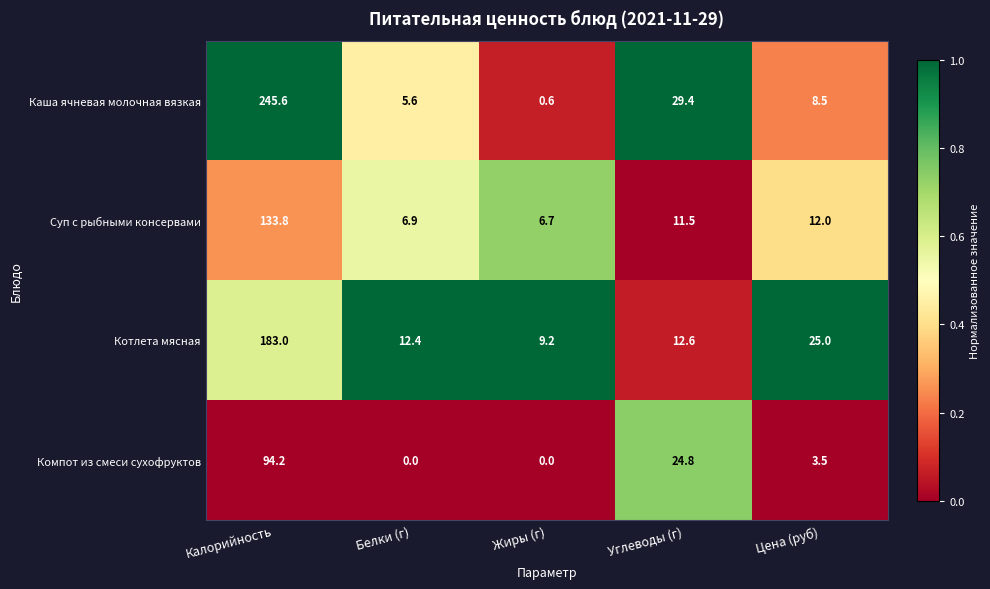

Rank the series at Калорийность from highest to lowest value.

Каша ячневая молочная вязкая, Котлета мясная, Суп с рыбными консервами, Компот из смеси сухофруктов